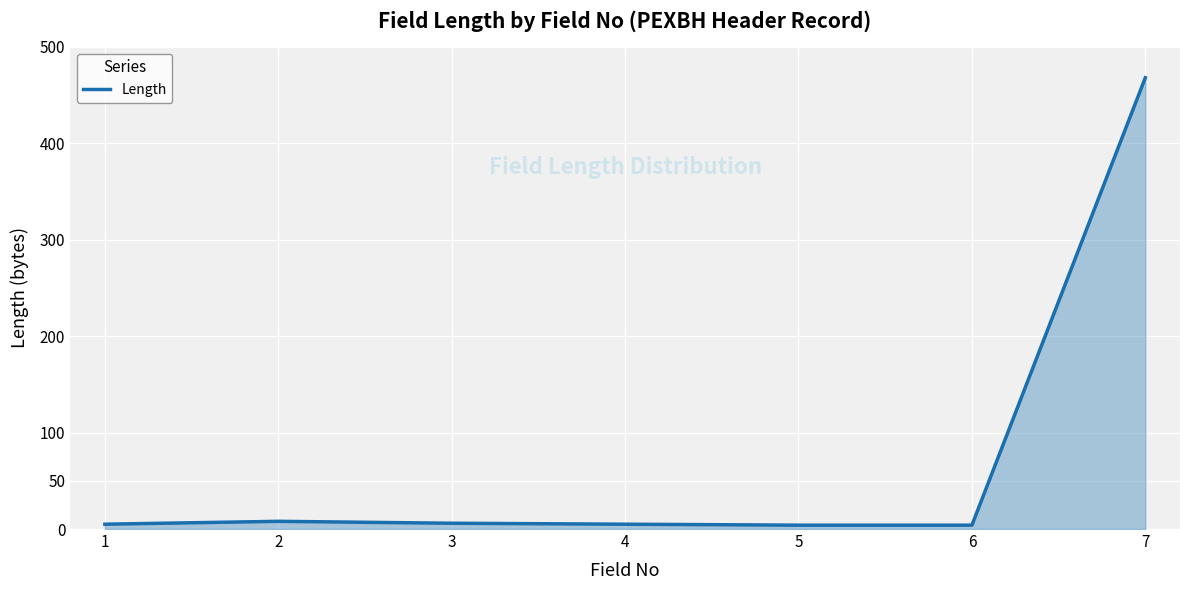

What is the average value?

71